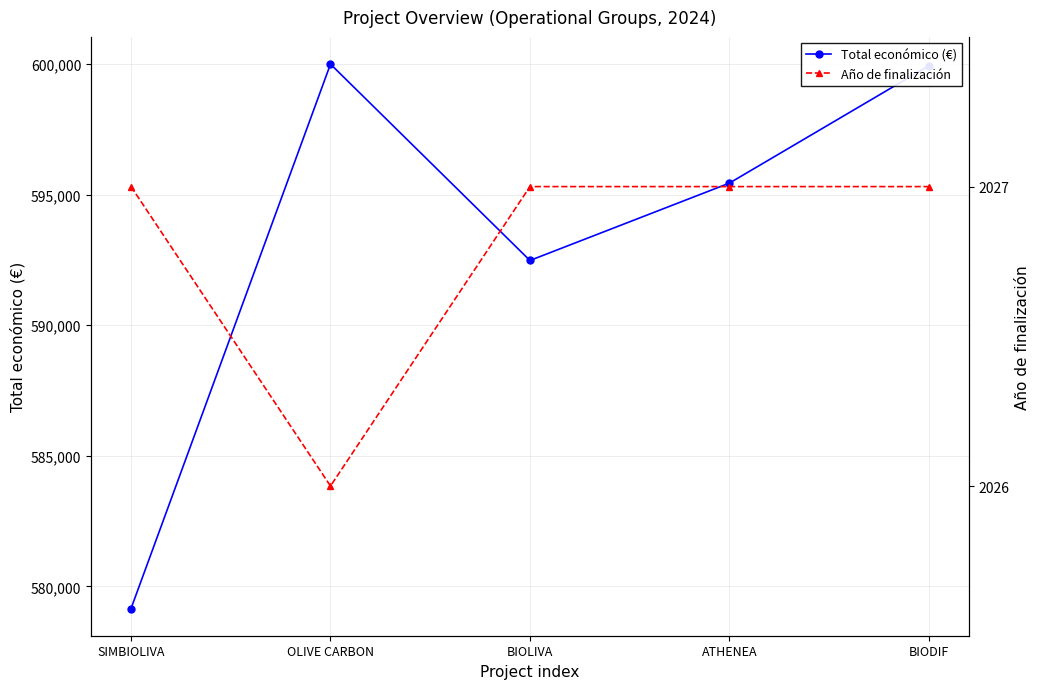

The value of Total económico (€) at BIODIF is 166139. True or false?

False